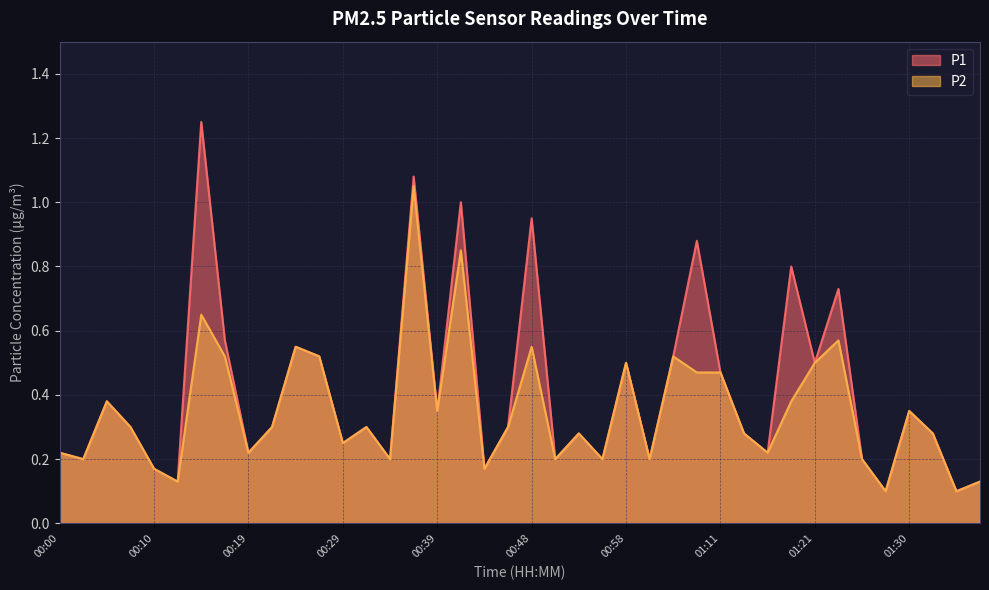

Does the chart display data point markers on the line(s)?

No